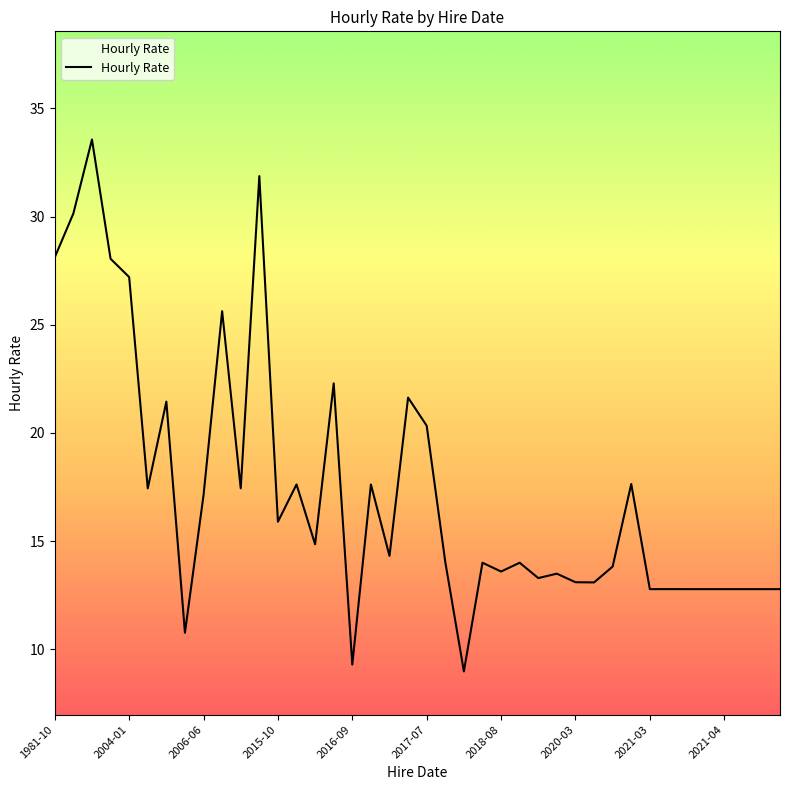

What is the difference between the maximum and minimum values?

24.6